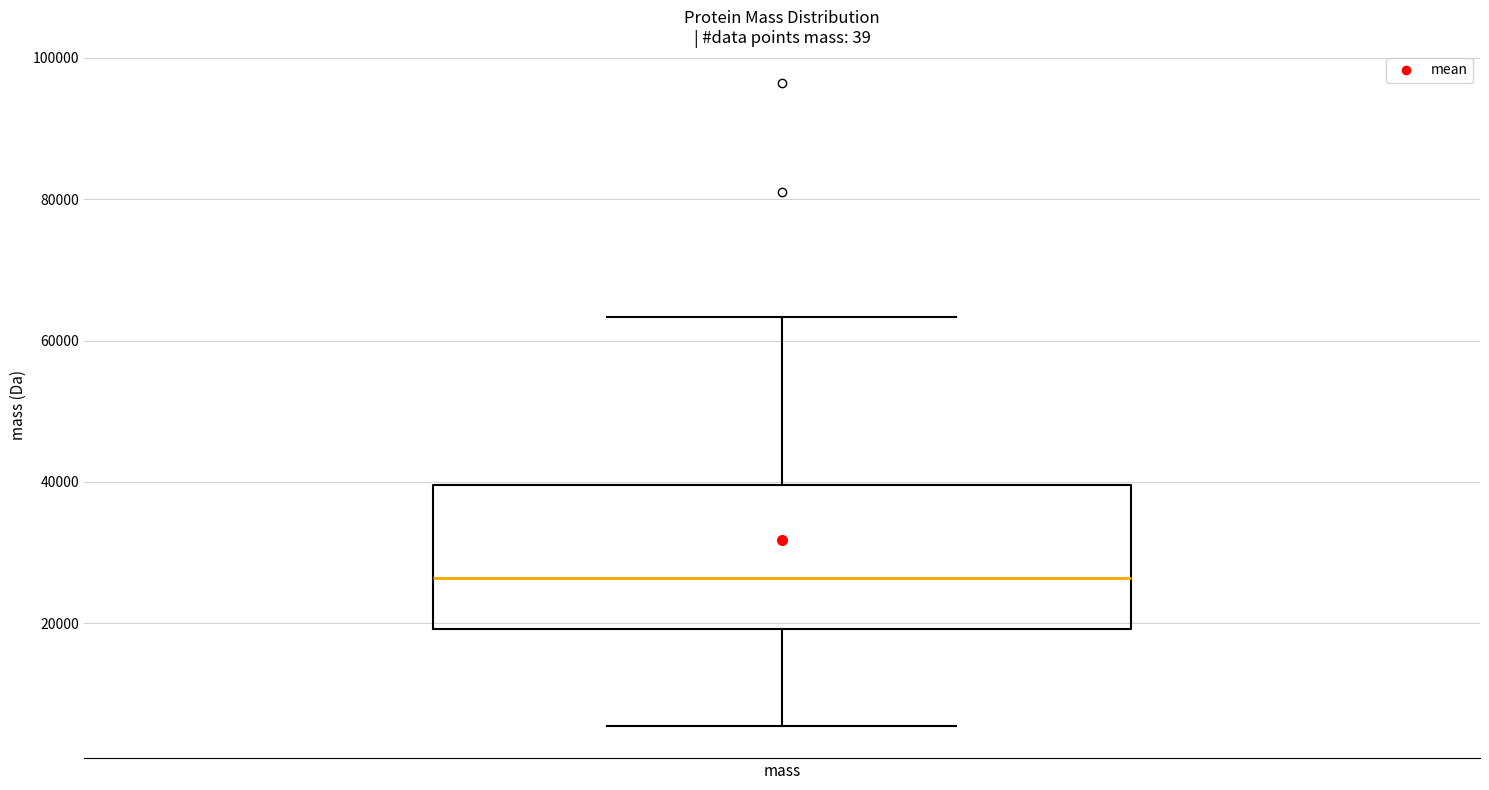

Where is the lower edge of the box for mass on the y-axis? The values are not printed on the chart, so give them approximately, as read against the axis.

20000